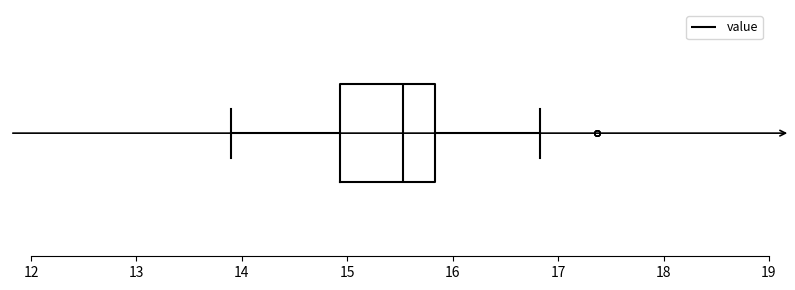

Read this box plot against the x-axis: the position of the median line, the range covered by the box, and the ends of both whiskers. The values are not printed on the chart, so give them approximately, as read against the axis.

median 15.5, box 14.9 to 15.8, whiskers 13.9 to 16.8